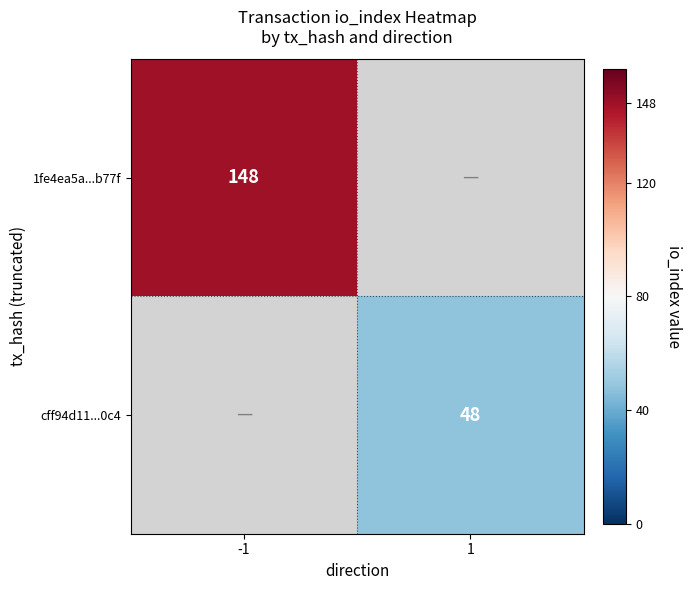

What is the smallest value displayed?

48.0